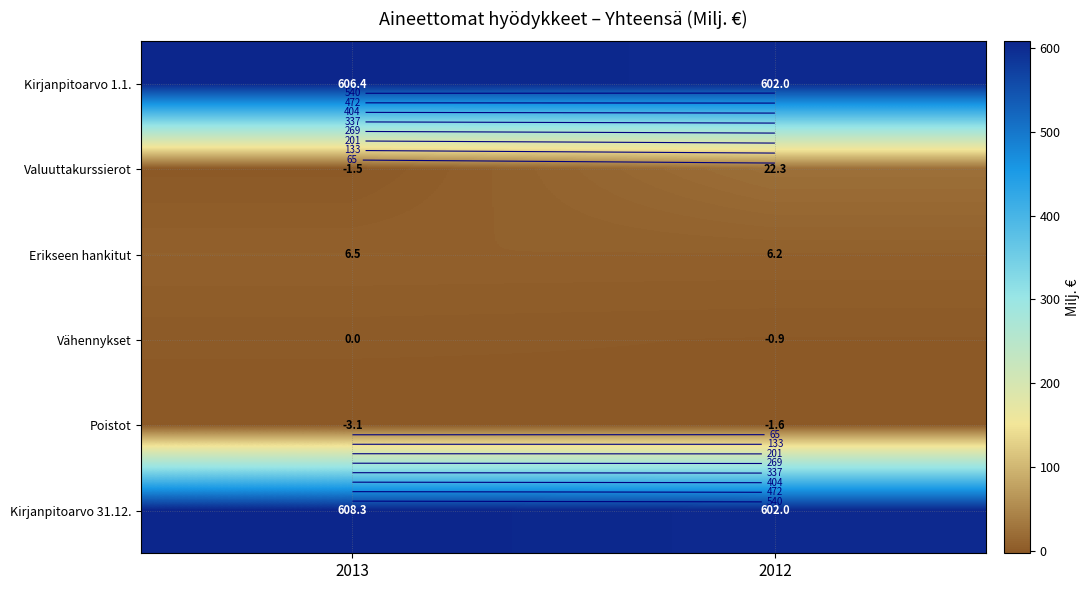

At which label does Erikseen hankitut reach its minimum?

2012